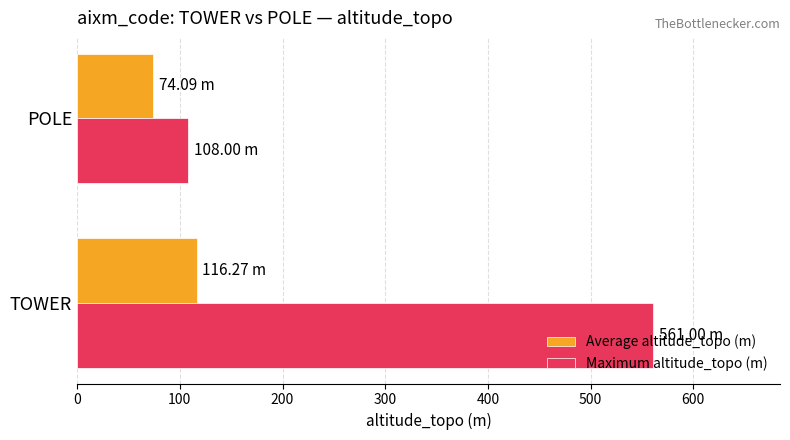

List the series in order of their overall mean, lowest first.

Average altitude_topo (m), Maximum altitude_topo (m)